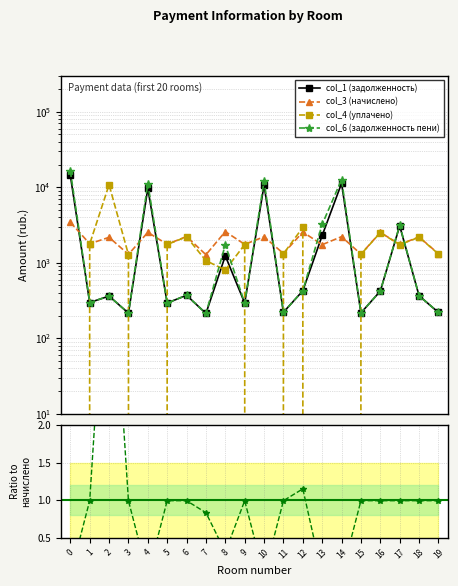

Reading right to left, extract all data points from this chart.

col_1 (задолженность): 219.6	365.8	3083.3	421.2	216.7	11263.6	2300.2	425.5	221.0	10693.4	292.3	1234.7	213.1	370.8	293.0	9671.5	215.3	362.2	297.4	14427.0
col_3 (начислено): 1317.6	2194.6	1749.6	2527.2	1300.3	2216.2	1736.6	2553.1	1326.2	2207.5	1753.9	2587.7	1278.7	2224.8	1758.2	2527.2	1291.7	2173.0	1784.2	3443.0
col_4 (уплачено): 1308.5	2179.3	1737.0	2509.7	1291.3	0.0	0.0	2937.5	1317.0	0.0	1741.7	802.9	1065.6	2209.3	1746.0	0.0	1282.7	10804.4	1771.8	0.0
col_6 (задолженность пени): 219.6	365.8	3146.9	421.2	216.7	12654.0	3225.6	425.5	221.0	12064.2	292.3	1731.7	213.1	370.8	293.0	11178.1	215.3	362.2	297.4	16510.7
Ratio уплачено/начислено: 1.0	1.0	1.0	1.0	1.0	0.0	0.0	1.2	1.0	0.0	1.0	0.3	0.8	1.0	1.0	0.0	1.0	5.0	1.0	0.0